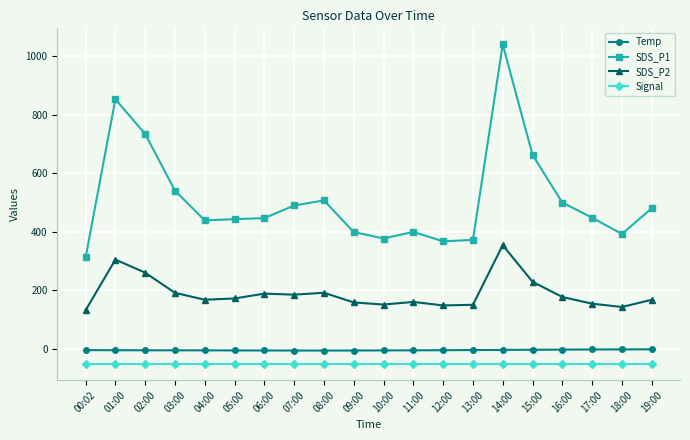

Which series has the widest spread of values?

SDS_P1